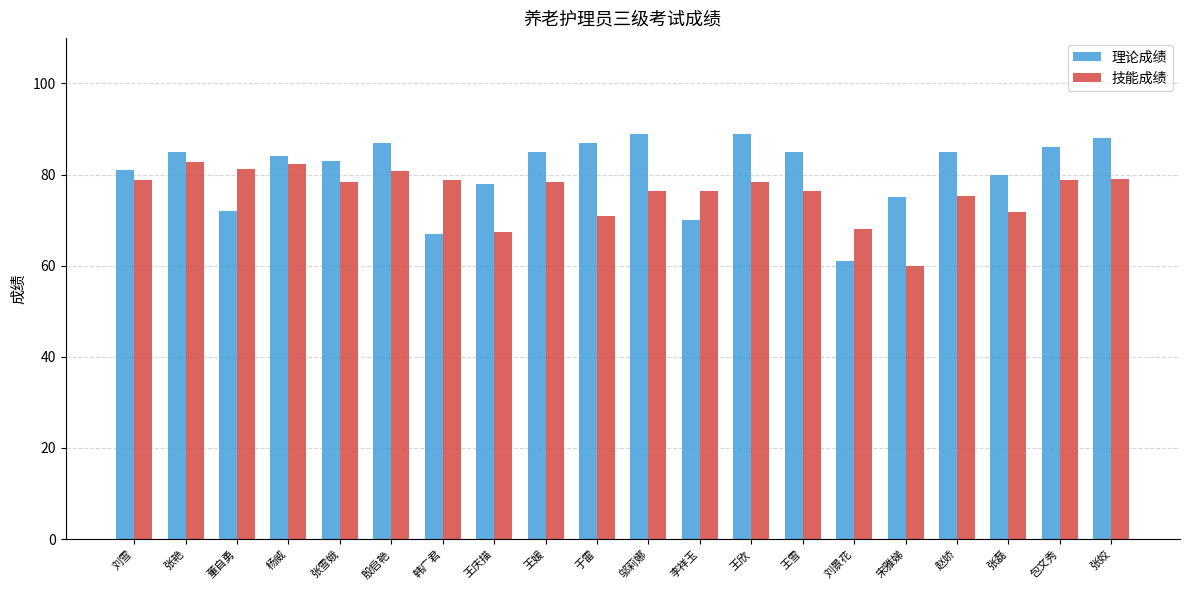

Count the number of categories in the chart.

20